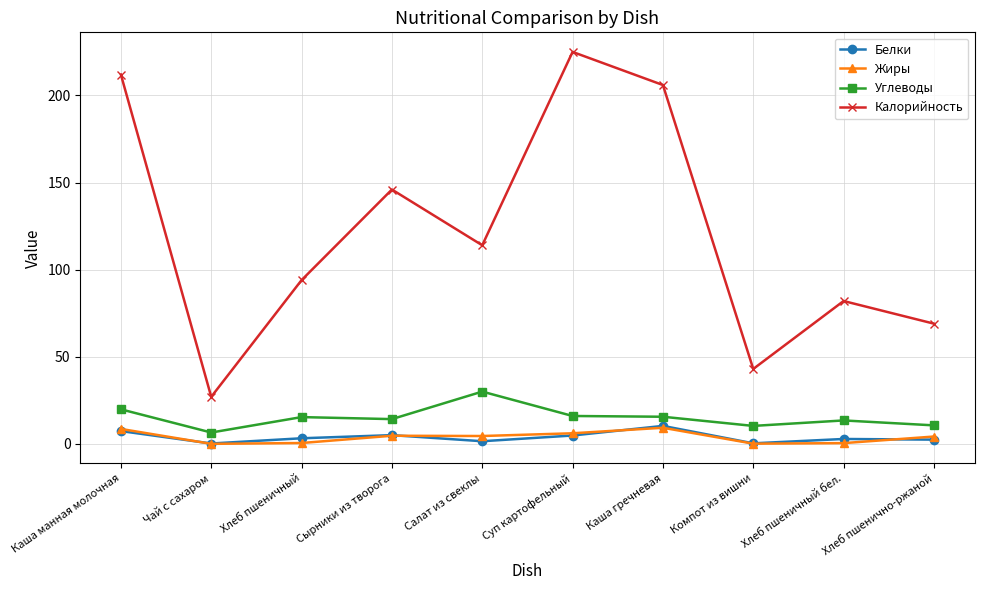

What is the difference between the Углеводы values at Каша манная молочная and Чай с сахаром?

13.3